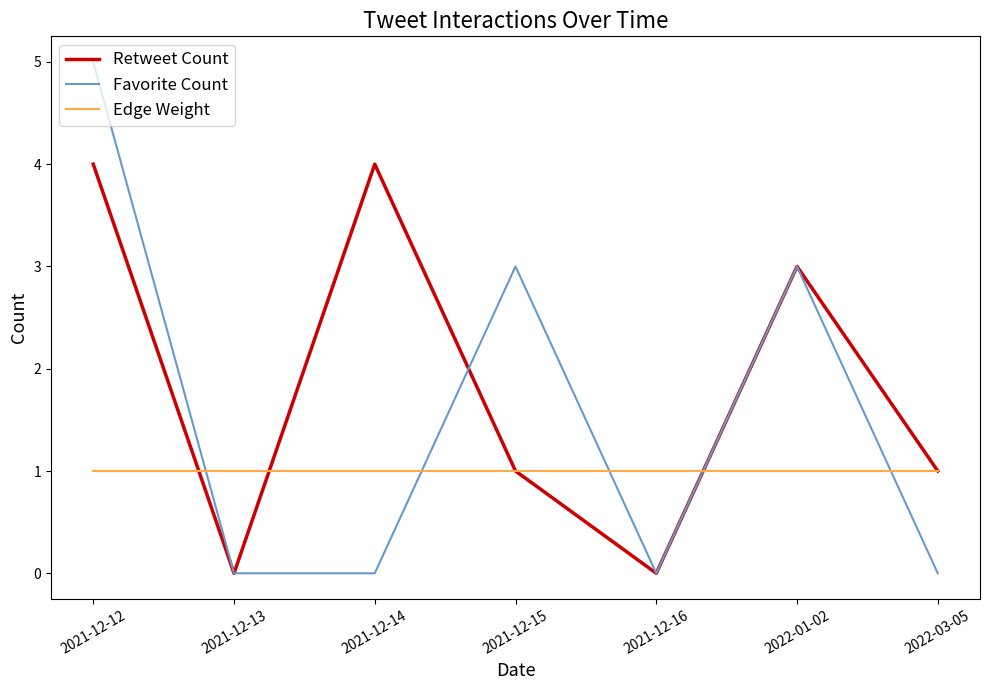

Where is the first local maximum for Favorite Count?

2021-12-15